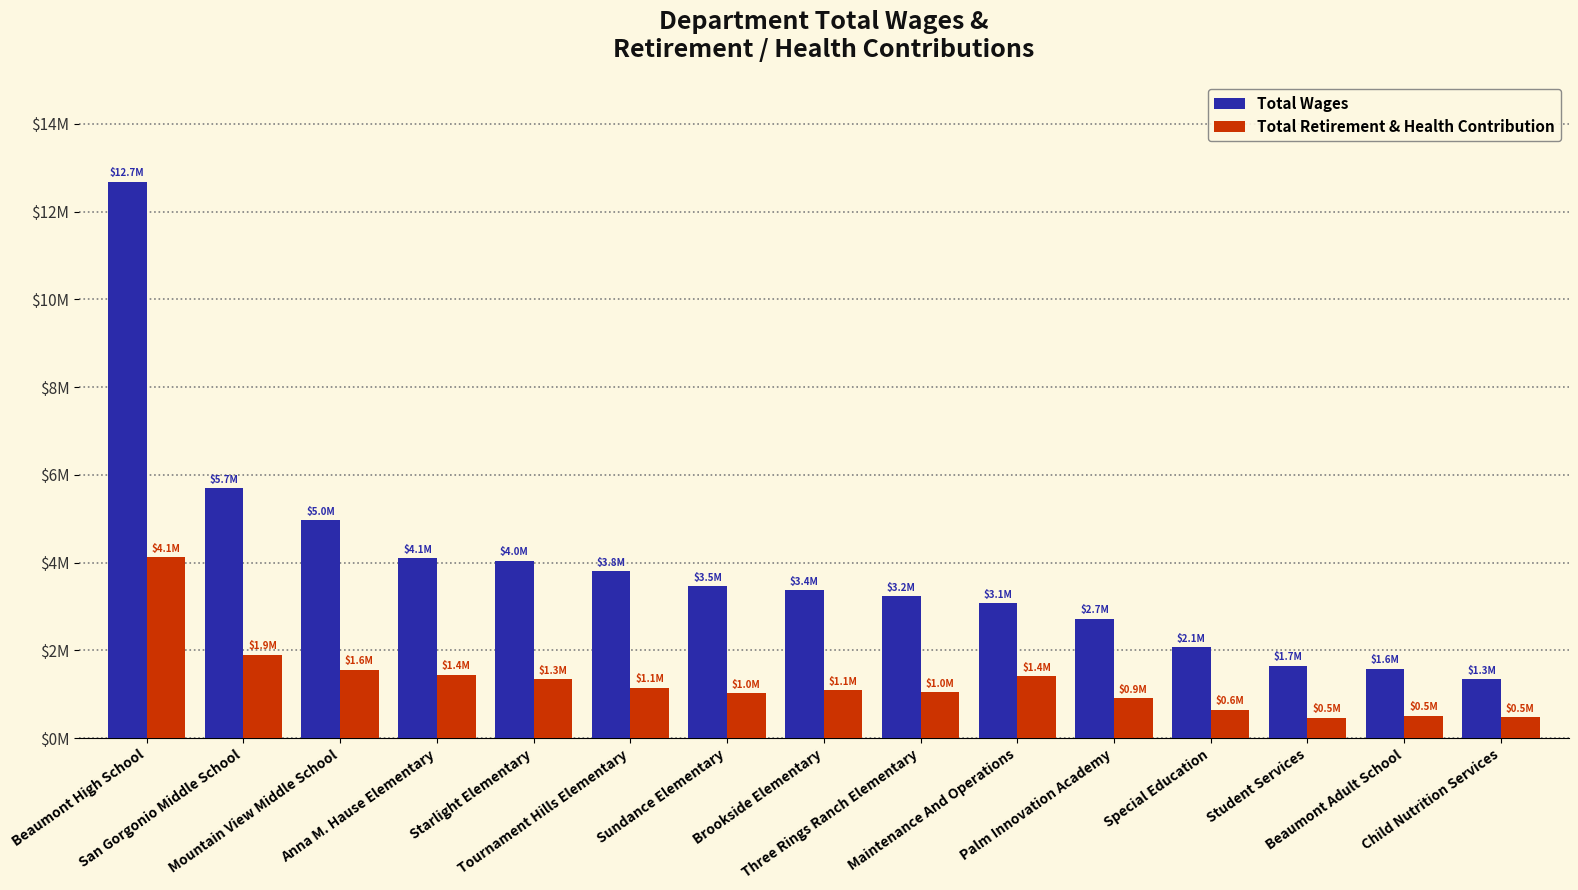

What is the label of the 2nd bar from the left?

San Gorgonio Middle School